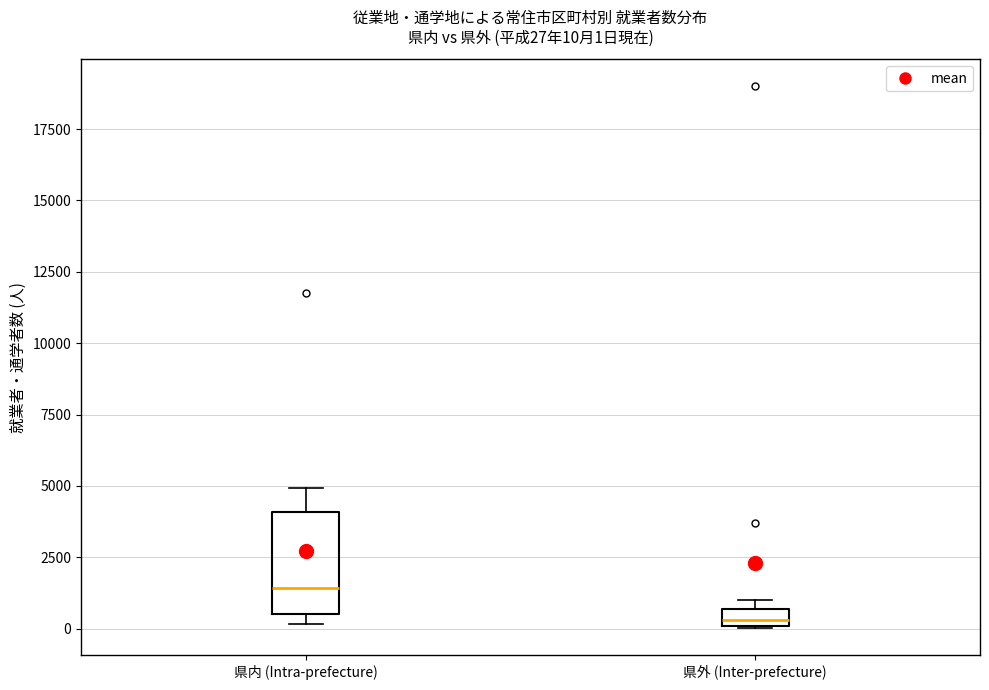

Which box's median line is the highest?

県内 (Intra-prefecture)